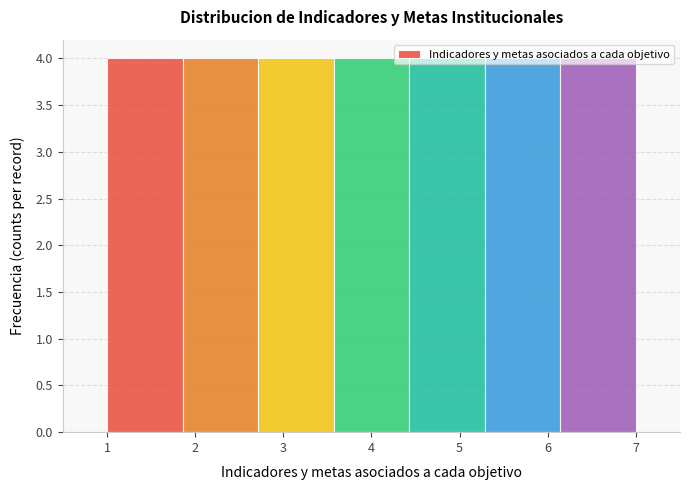

Reading left to right, transcribe this chart: for each bar, give the range it covers on the x-axis and its height. Neither the bar edges nor the heights are printed on the chart, so give them approximately, as read against the axes.

1.0 to 1.9: 4
1.9 to 2.7: 4
2.7 to 3.6: 4
3.6 to 4.4: 4
4.4 to 5.3: 4
5.3 to 6.1: 4
6.1 to 7.0: 4